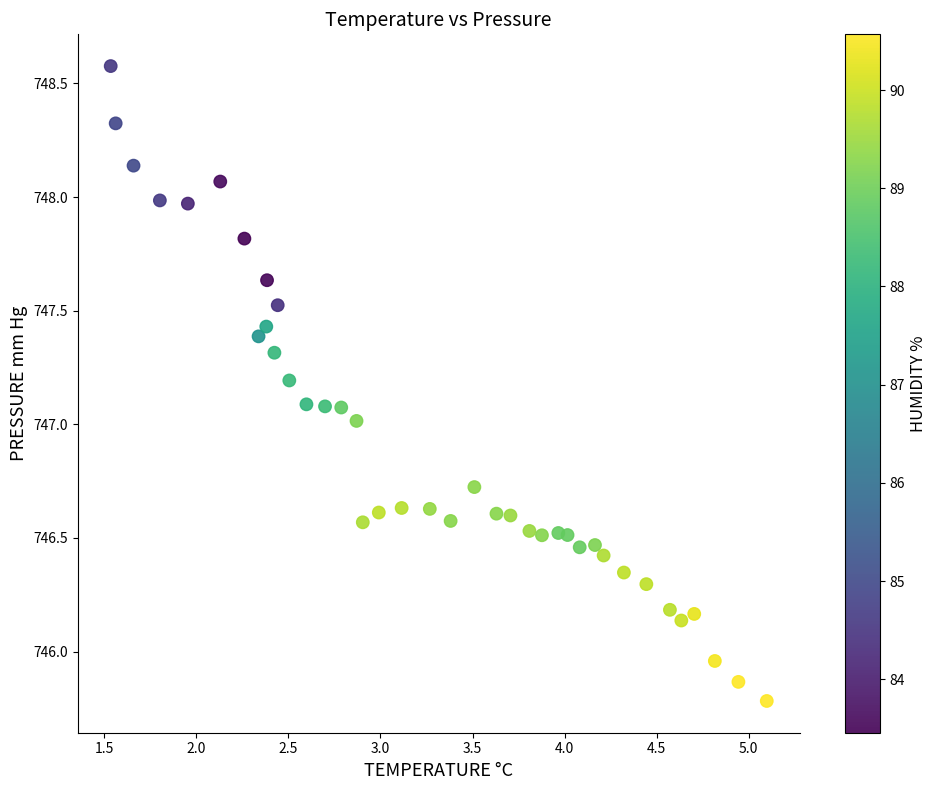

What is the range of X values (max minus min)?

3.6